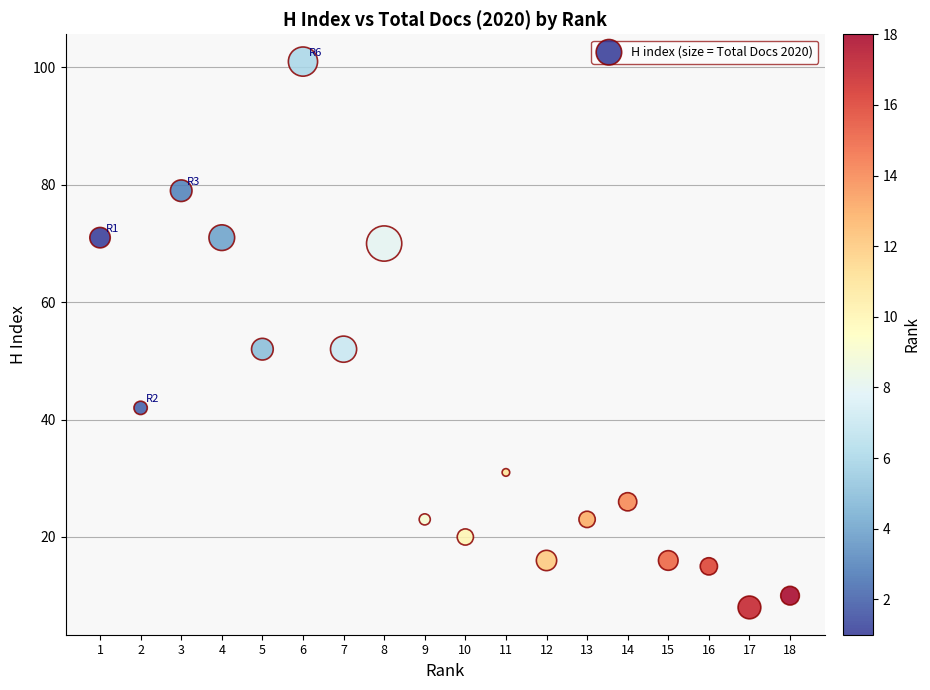

What is the range of Y values (max minus min)?

93